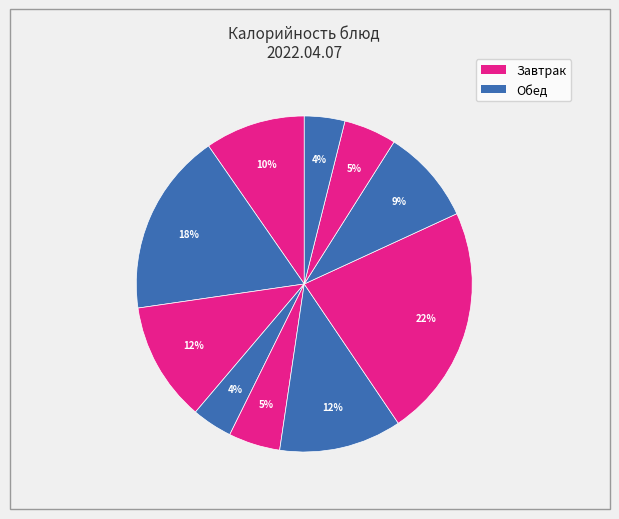

How many slices are in this pie chart?

10